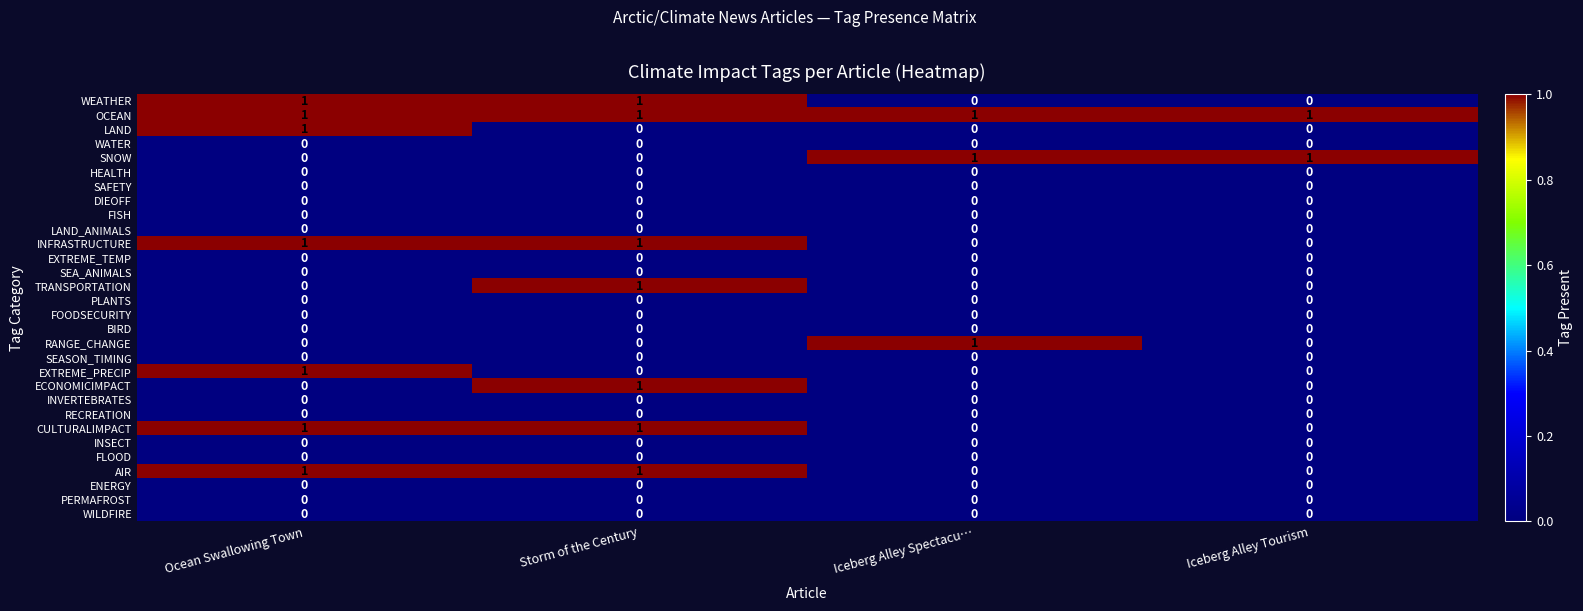

How many distinct data groups are displayed?

30